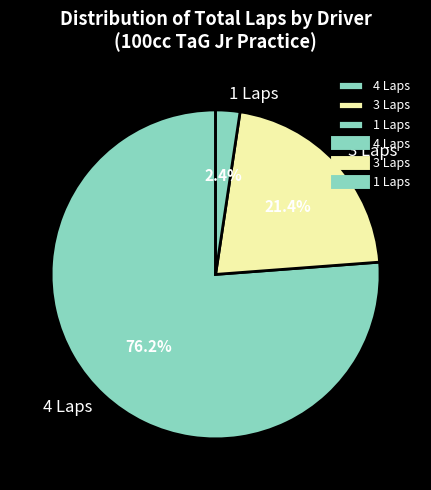

What is the total percentage of 1 Laps and 4 Laps?

78.6%